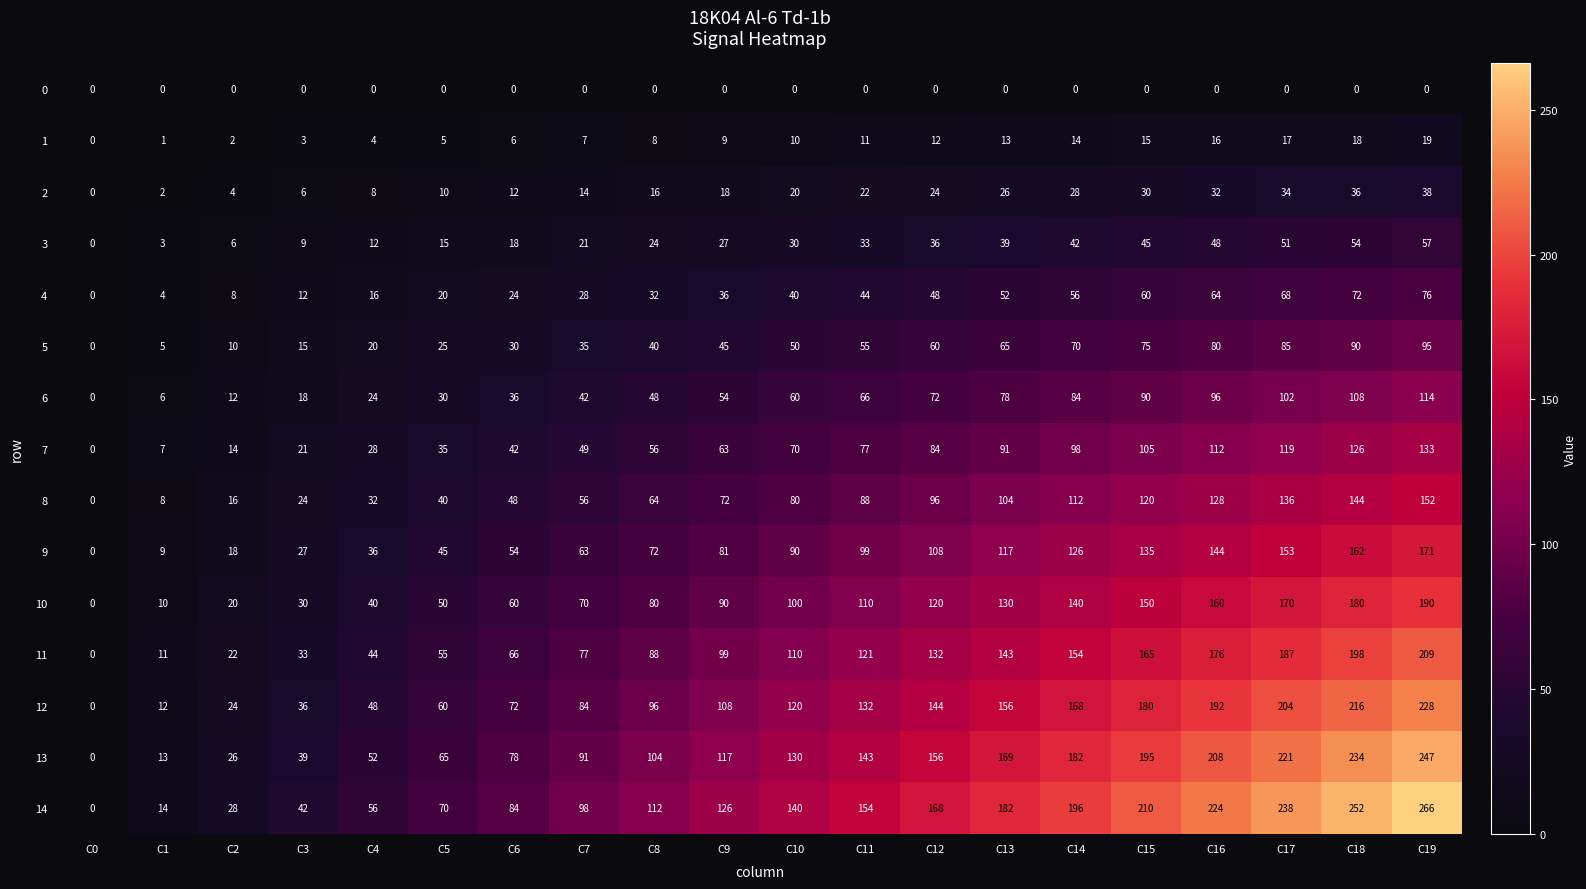

Between C8 and C18, which series saw the biggest shift?

14